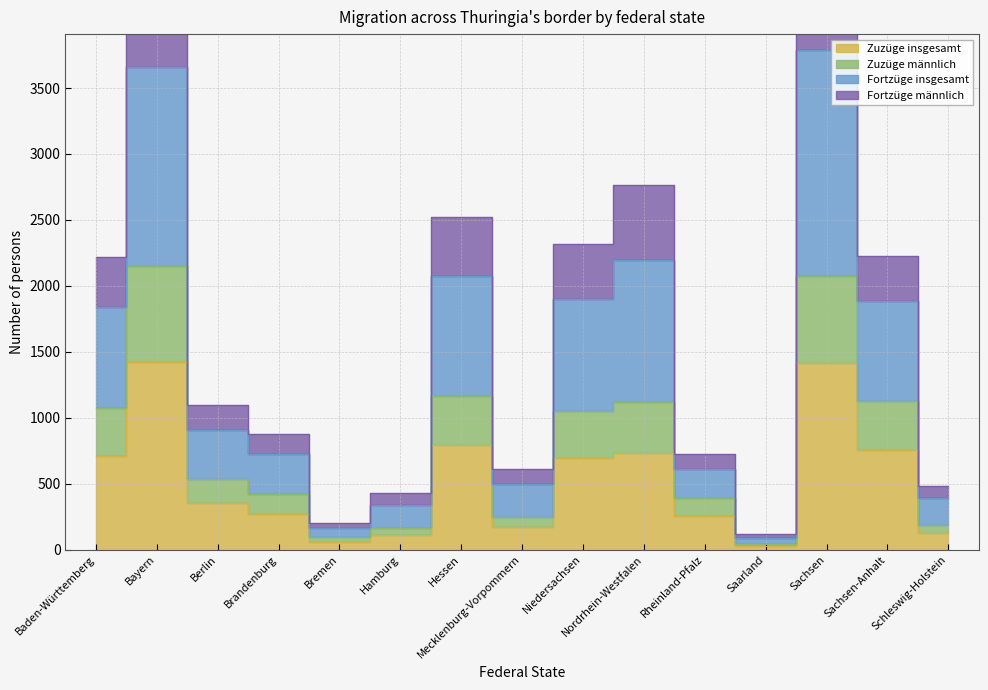

What is the average value of the Zuzüge insgesamt series?

526